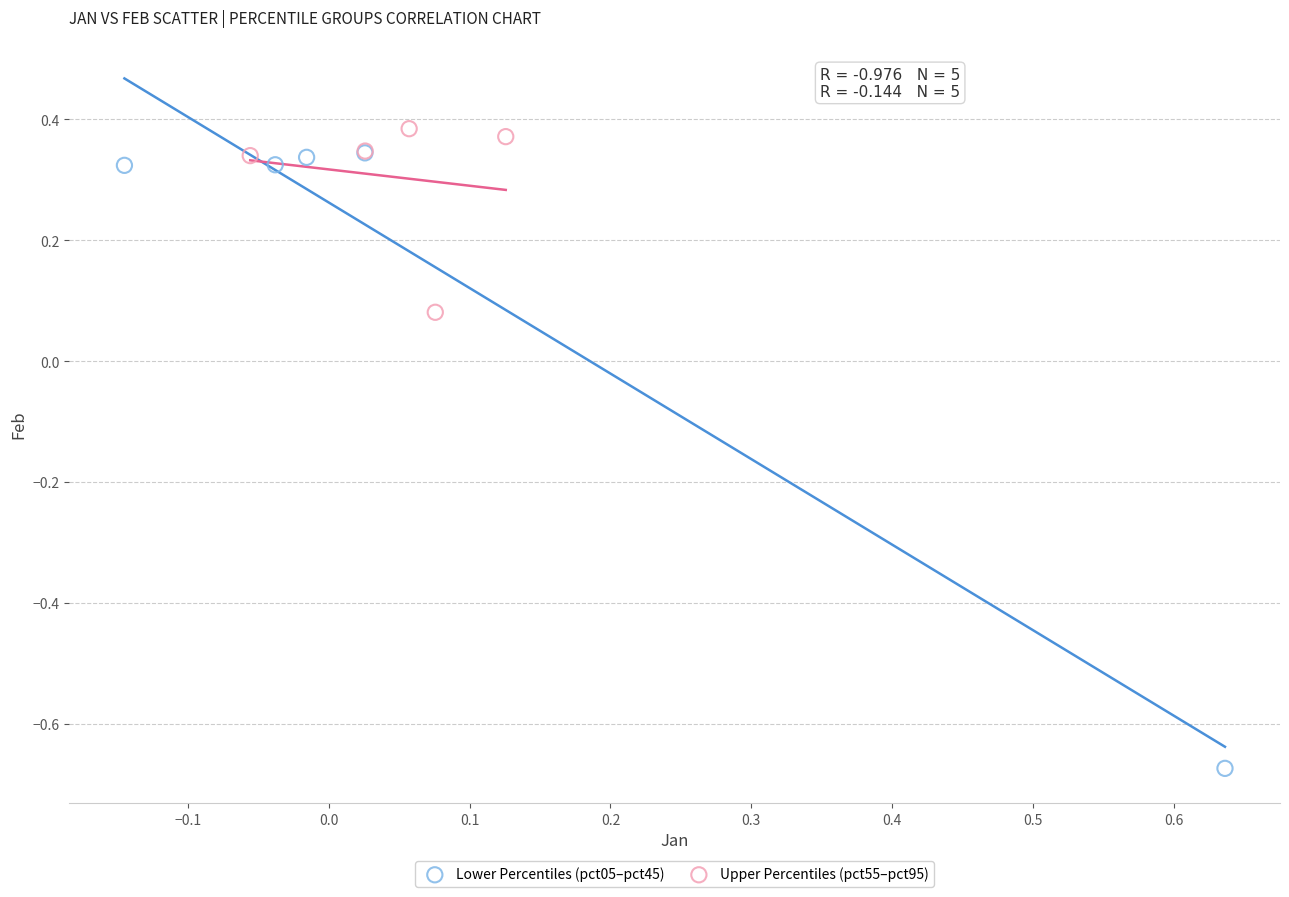

What are all the series names shown in the legend?

Lower Percentiles (pct05–pct45), Upper Percentiles (pct55–pct95)